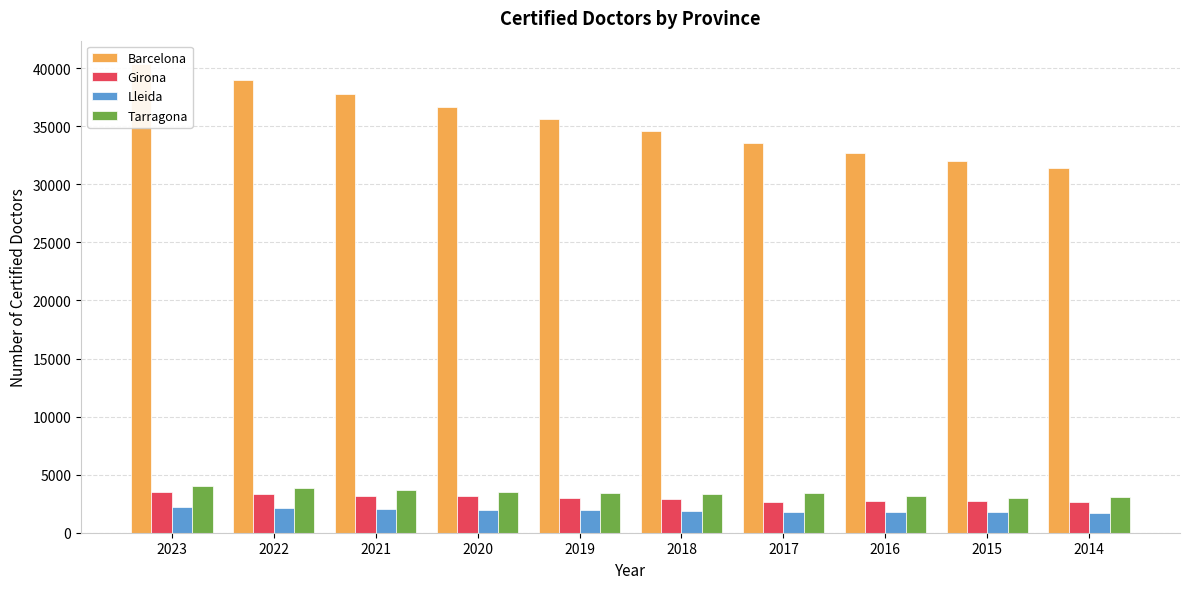

List the labels in order of Tarragona value, smallest first.

2015, 2014, 2016, 2018, 2017, 2019, 2020, 2021, 2022, 2023